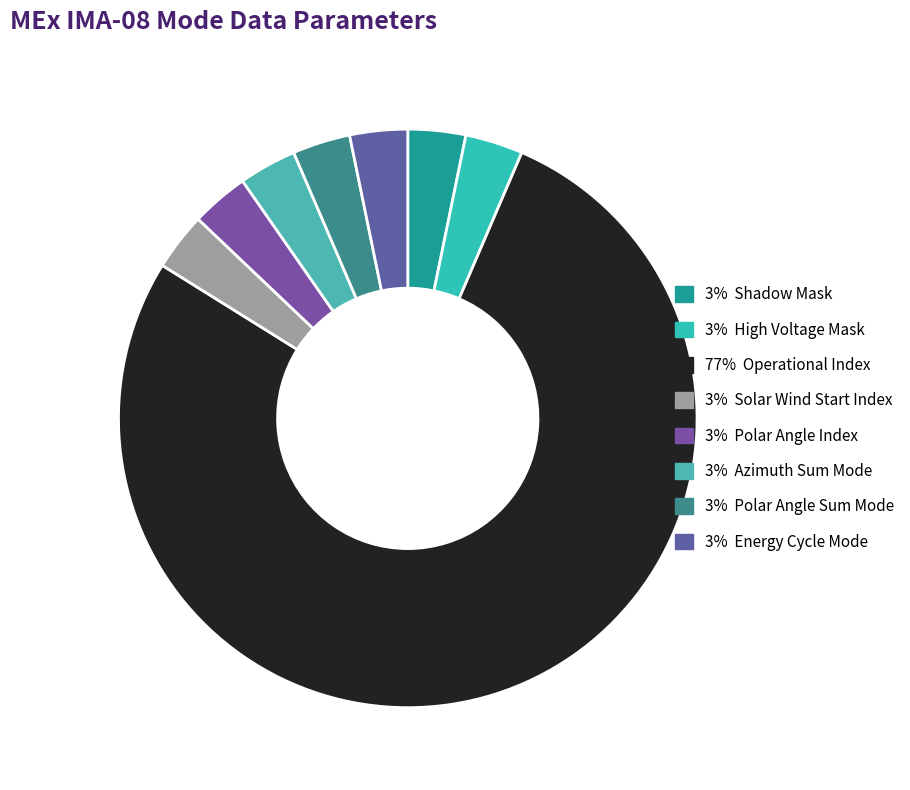

How many slices are in this pie chart?

8